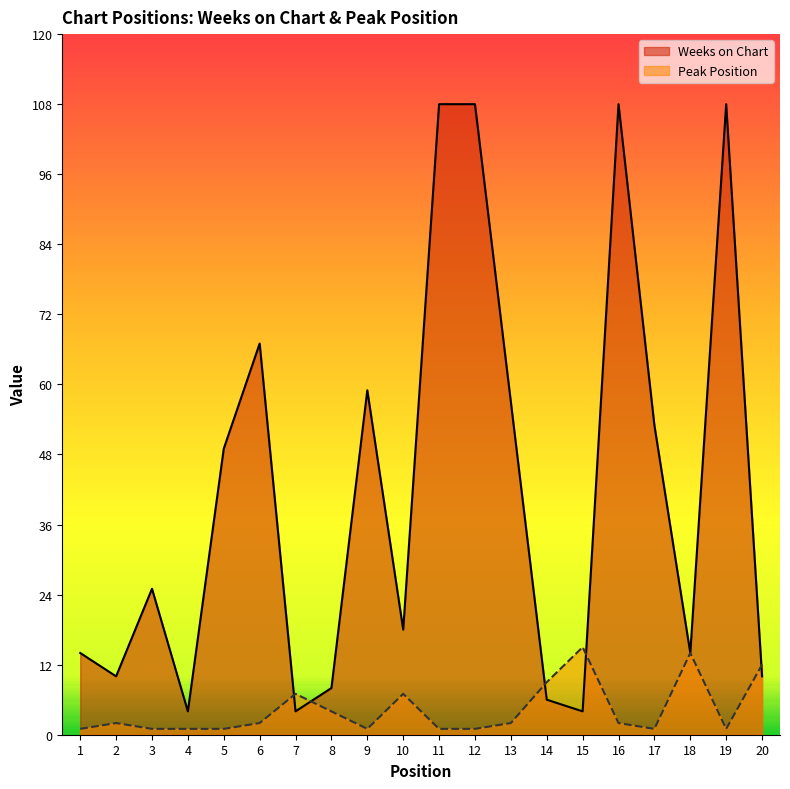

What value does the Peak Position series have at 6?

2